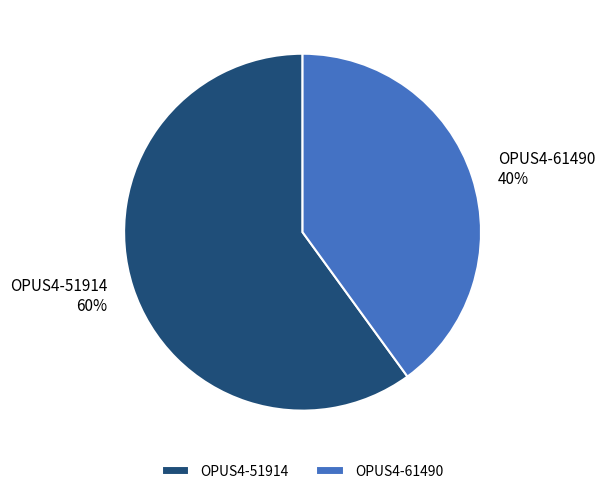

Do OPUS4-61490 and OPUS4-51914 together represent more than half of the pie?

Yes